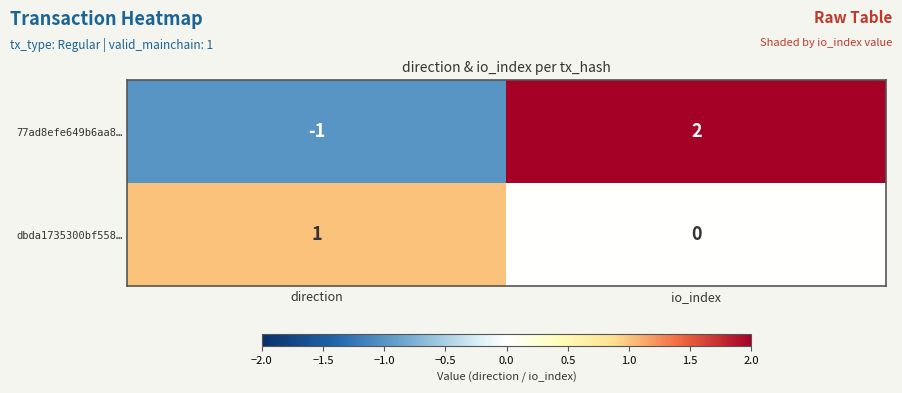

The dbda1735300bf558… series shows 1 at direction. True or false?

True